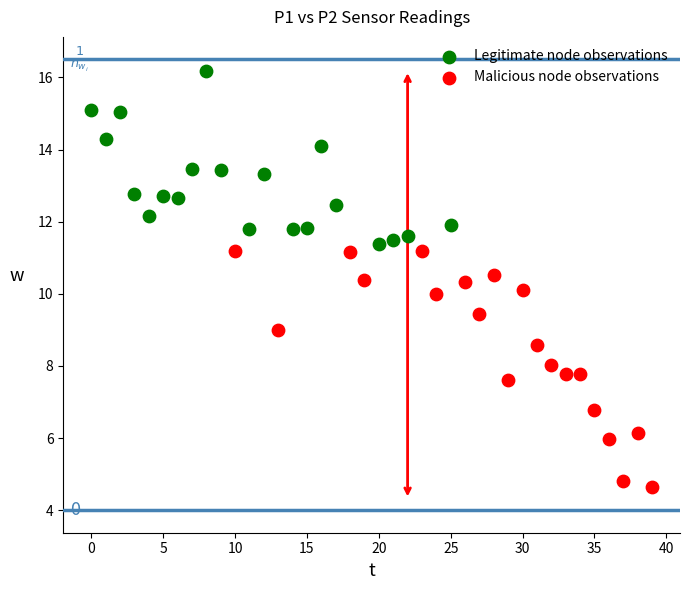

Which series contains the lowest Y value?

Malicious node observations